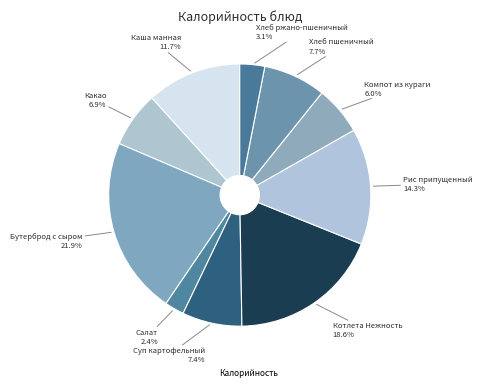

Is there a majority slice in this chart?

No